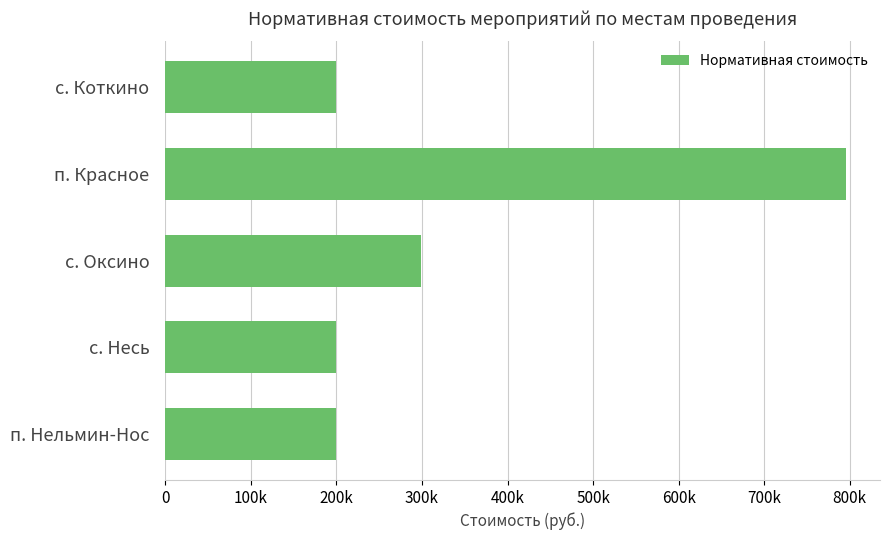

What is the minimum value shown in the chart?

198921.3